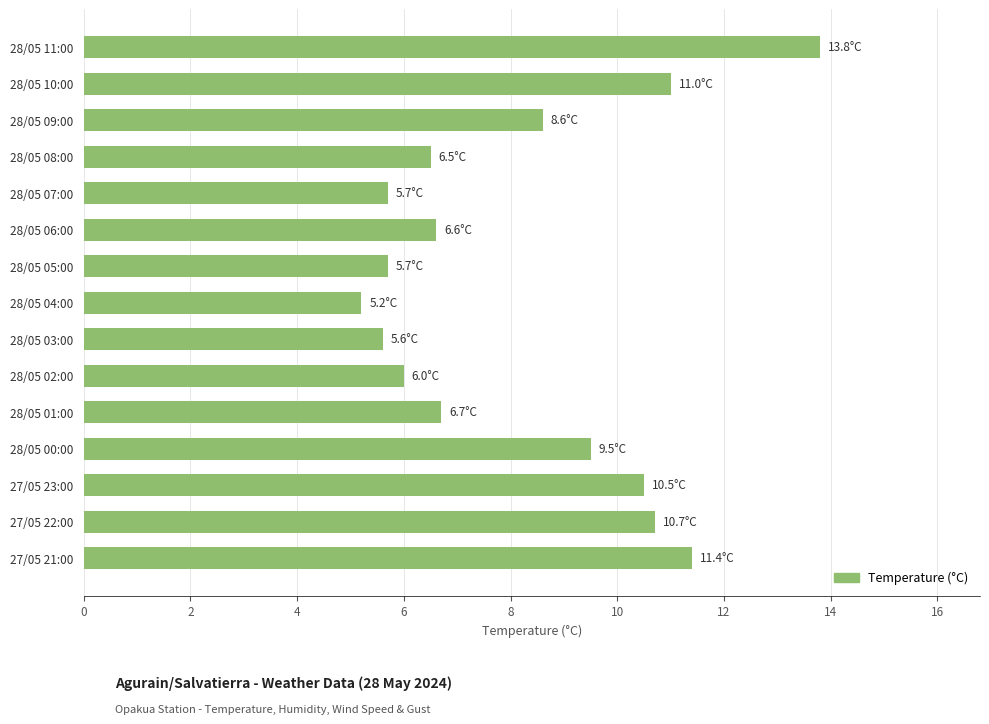

Between 28/05 00:00 and 28/05 09:00, which is larger?

28/05 00:00